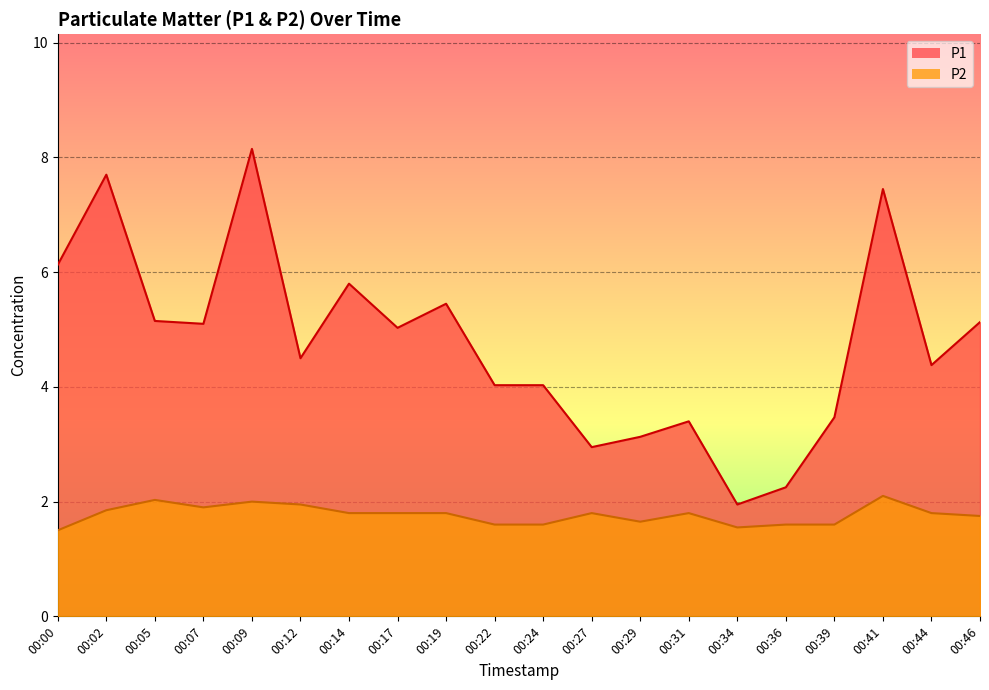

Which series has the largest total across all categories?

P1